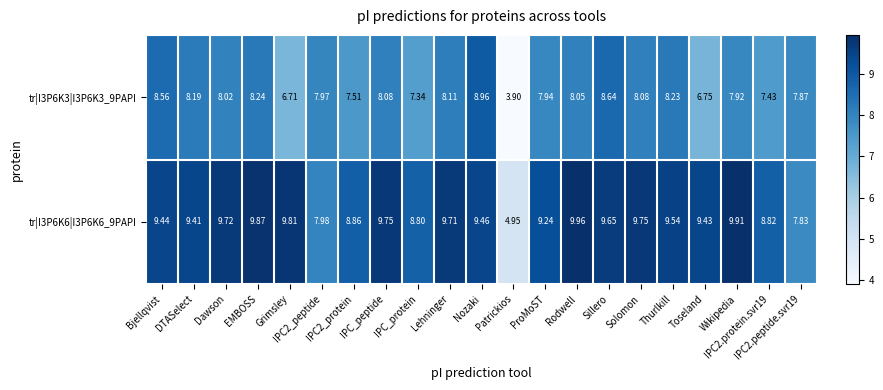

How many series are shown in this chart?

2